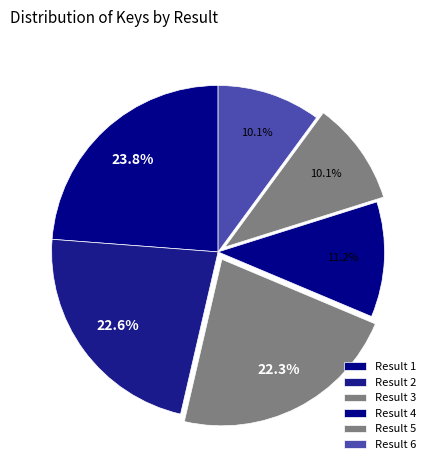

How many segments does this pie chart have?

6